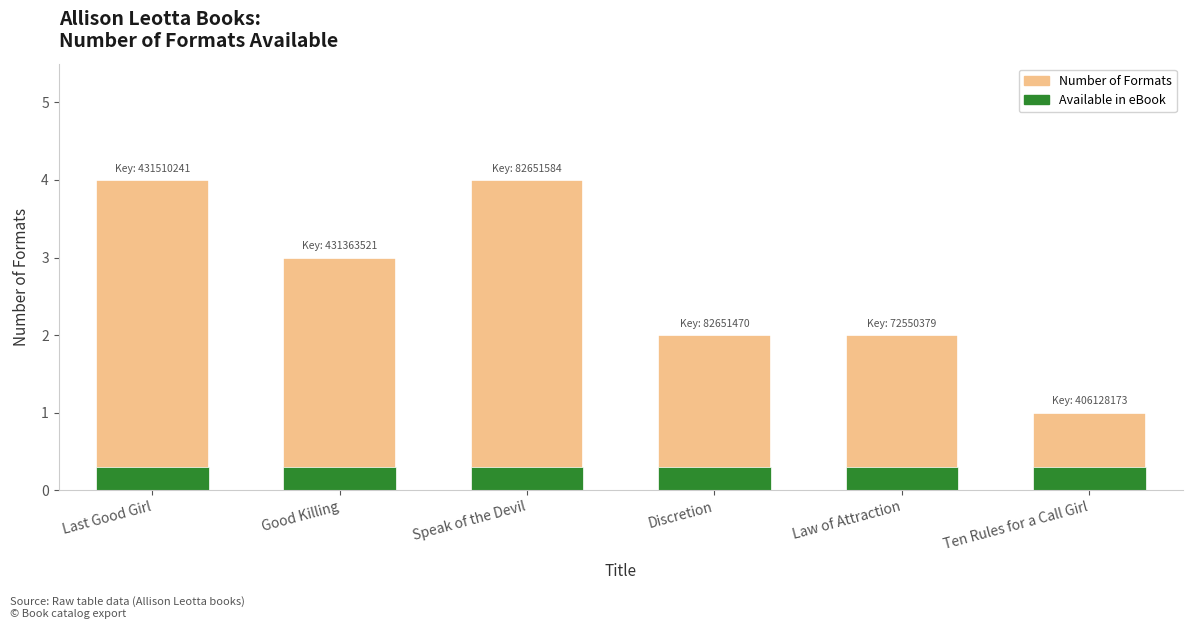

How many distinct data groups are displayed?

2